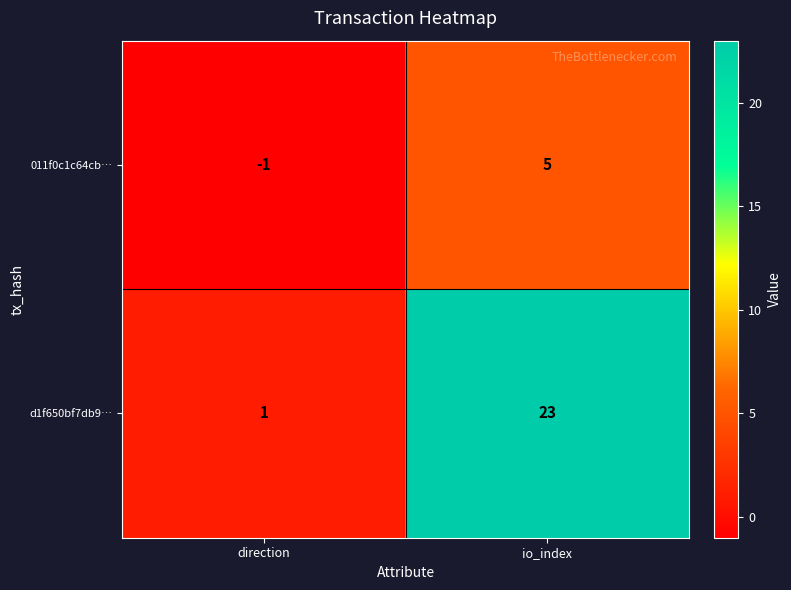

How many data points does each series have?

2